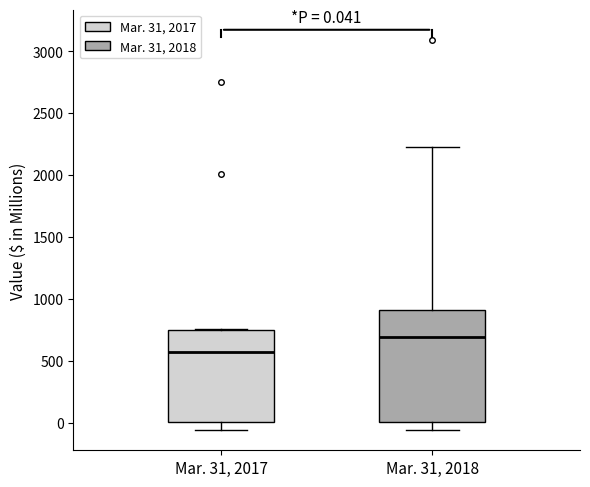

Which box has the highest median line?

Mar. 31, 2018